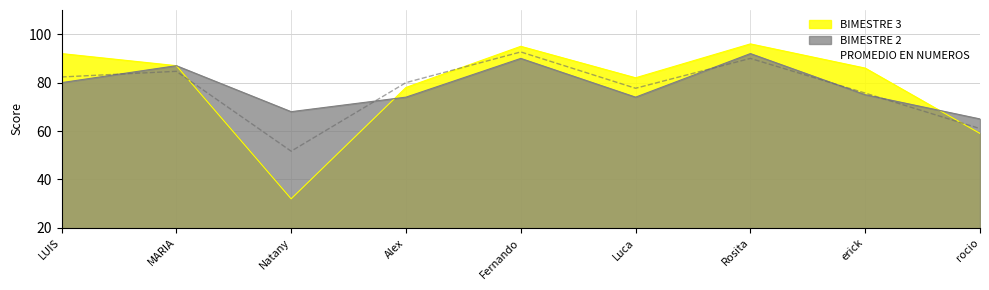

What is the maximum value shown in the chart?

96.0